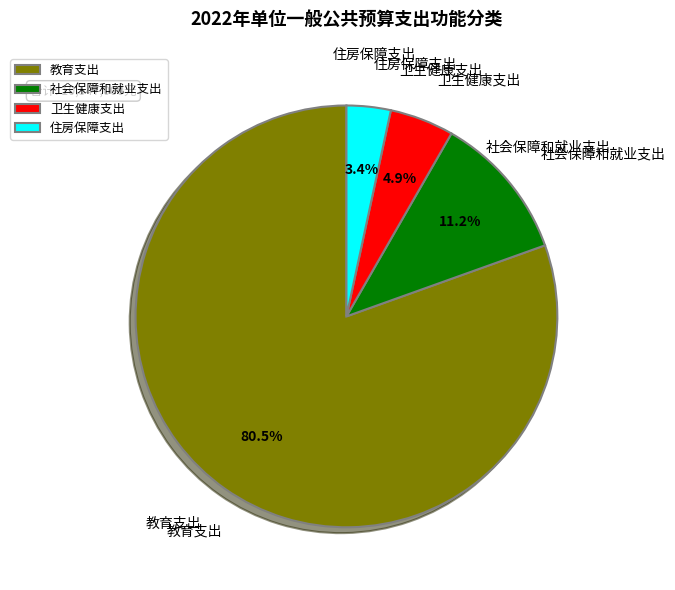

Count the number of slices in the pie.

4